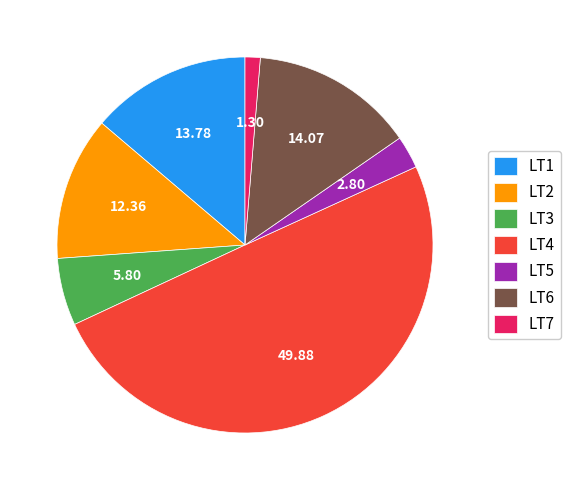

Between LT1 and LT5, which is larger?

LT1